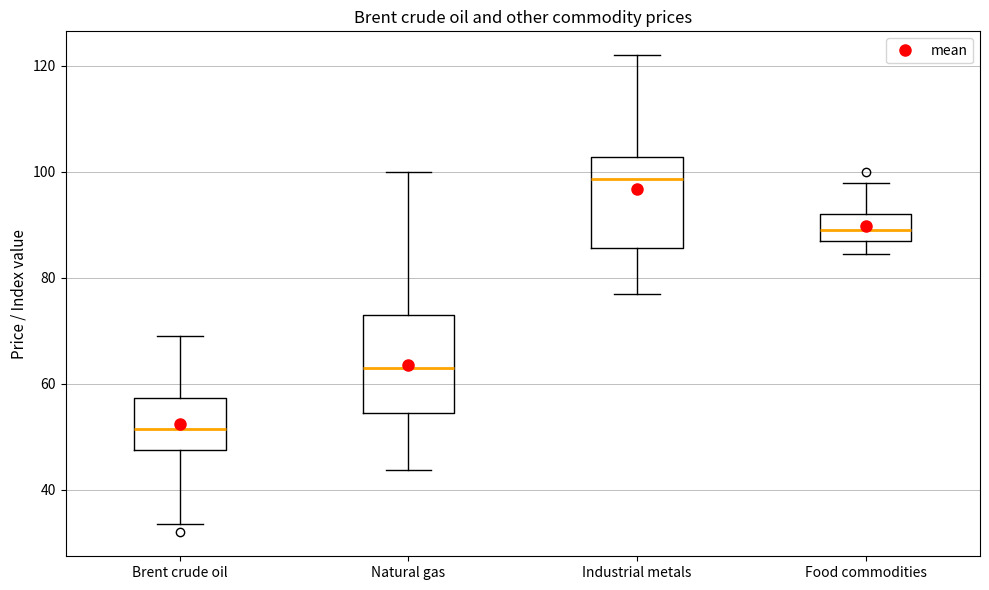

Reading left to right, transcribe this box plot: for each box, give where its median line is, the range the box spans, and where its two whiskers end, as read against the y-axis. The values are not printed on the chart, so give them approximately, as read against the axis.

Brent crude oil: median 52, box 48 to 58, whiskers 34 to 70
Natural gas: median 62, box 54 to 72, whiskers 44 to 100
Industrial metals: median 98, box 86 to 102, whiskers 76 to 122
Food commodities: median 88, box 86 to 92, whiskers 84 to 98